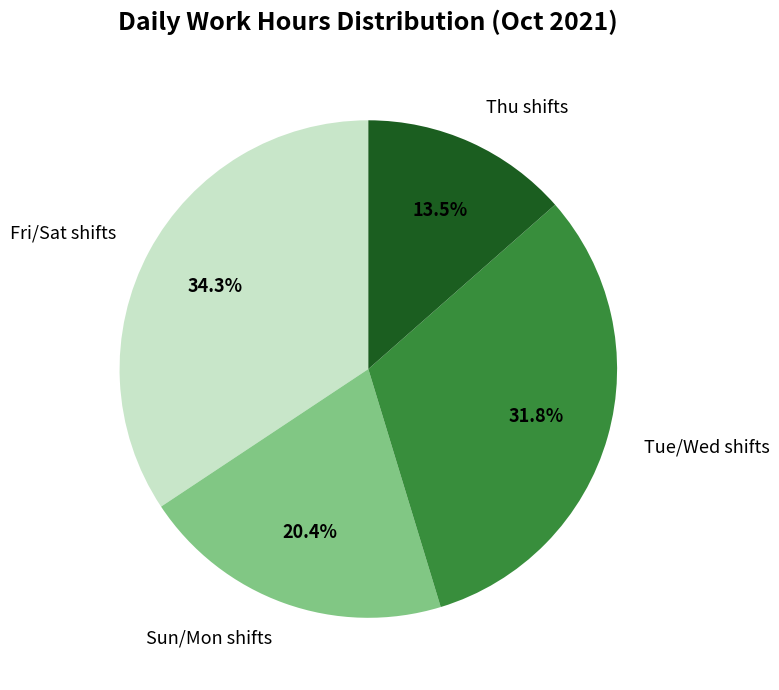

What is the total percentage of Fri/Sat shifts and Sun/Mon shifts?

54.7%